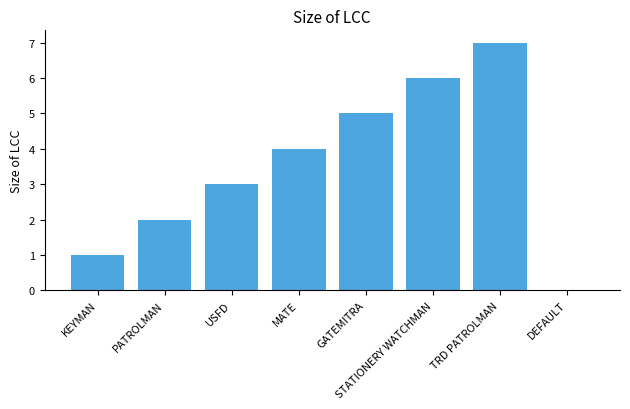

Between MATE and KEYMAN, which is larger?

MATE